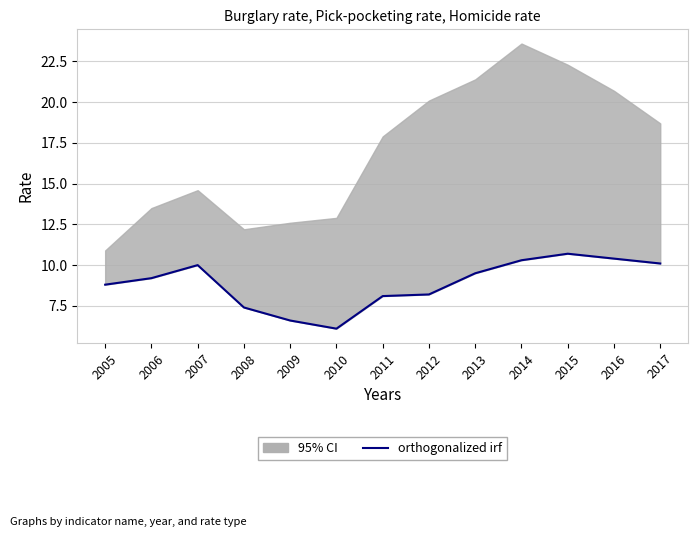

How many lines are shown in the chart?

1